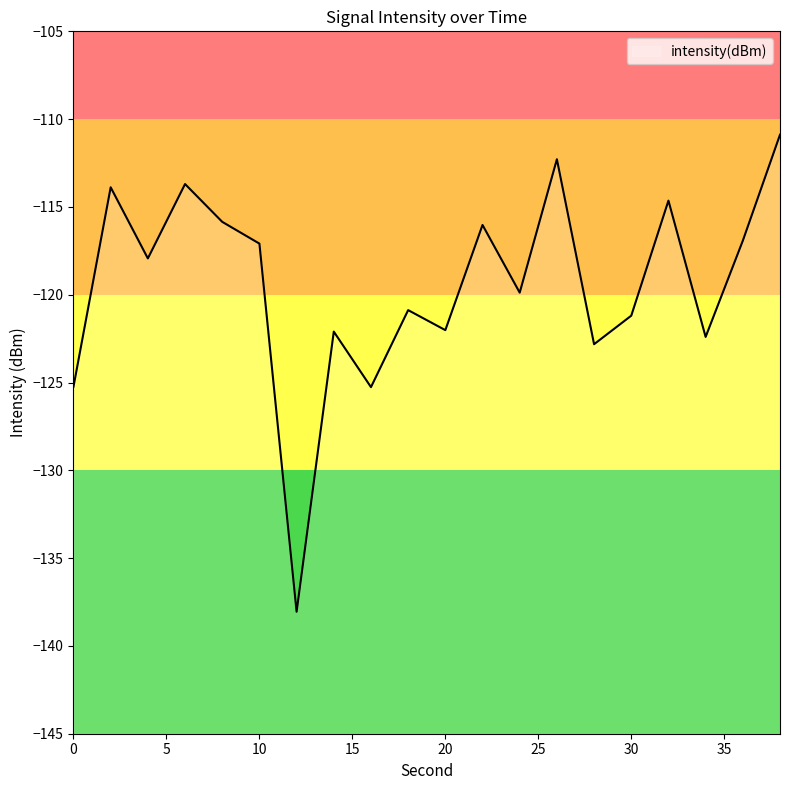

The value at 4 is -117.9. True or false?

True